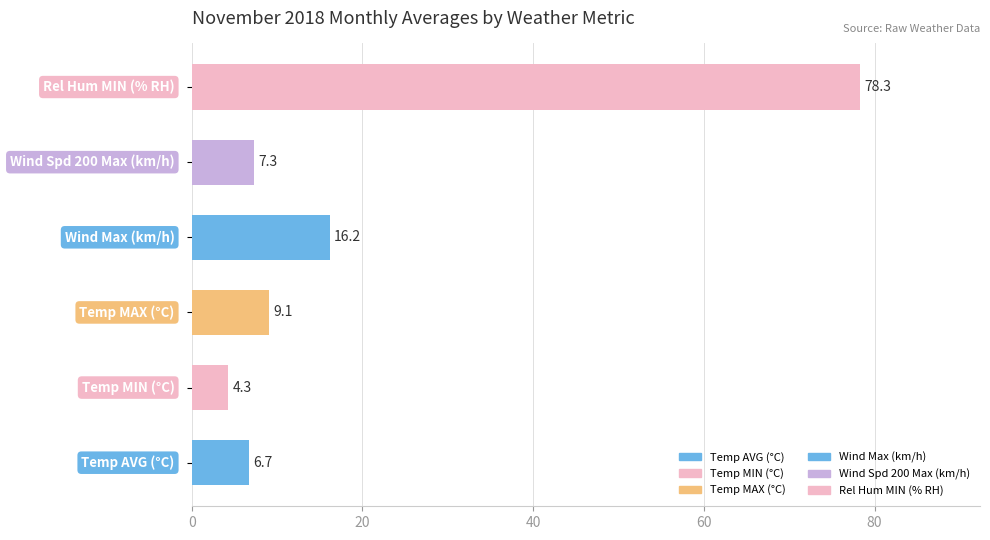

What is the difference between the maximum and minimum values?

74.0